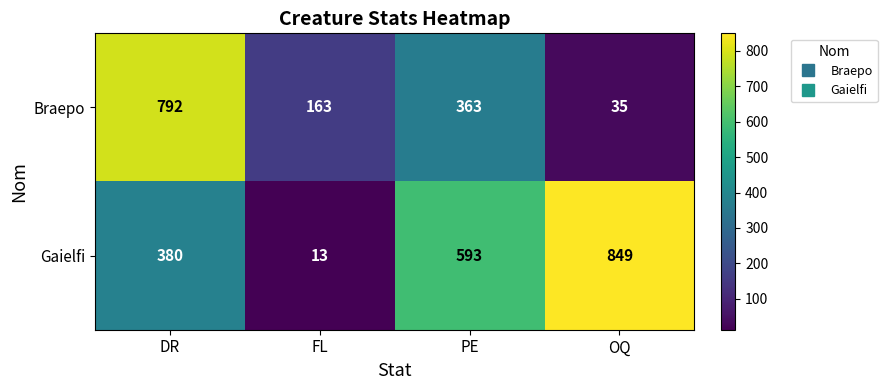

Between PE and OQ, which series saw the biggest shift?

Braepo